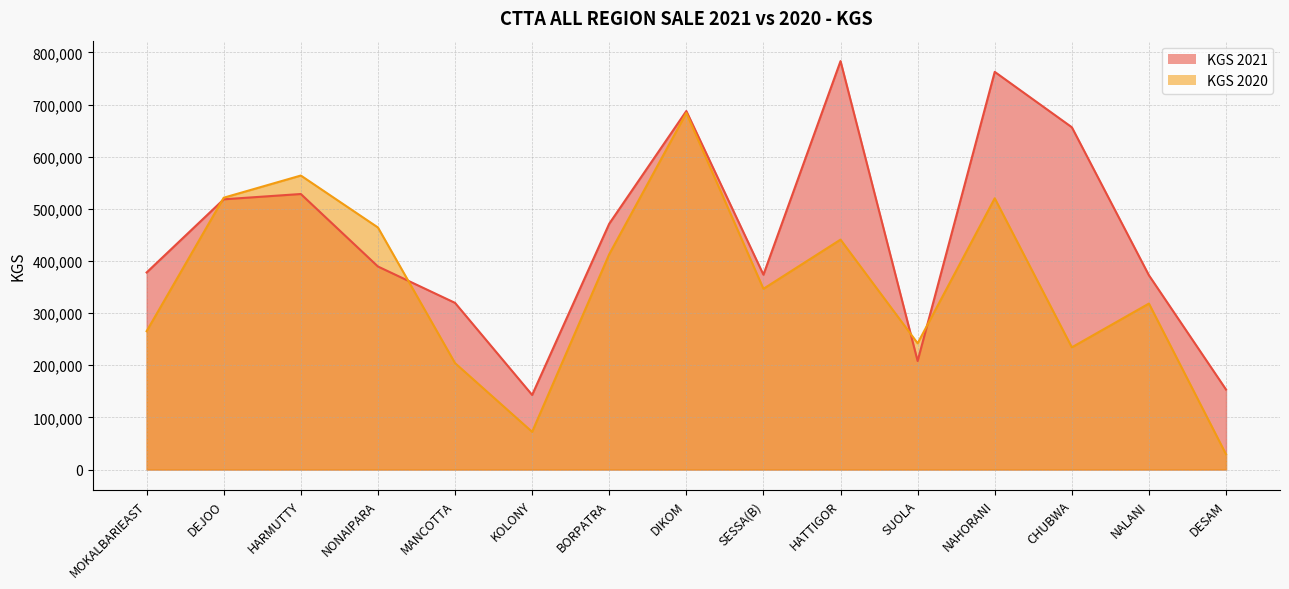

At NALANI, list the series in order from smallest to largest.

KGS 2020, KGS 2021